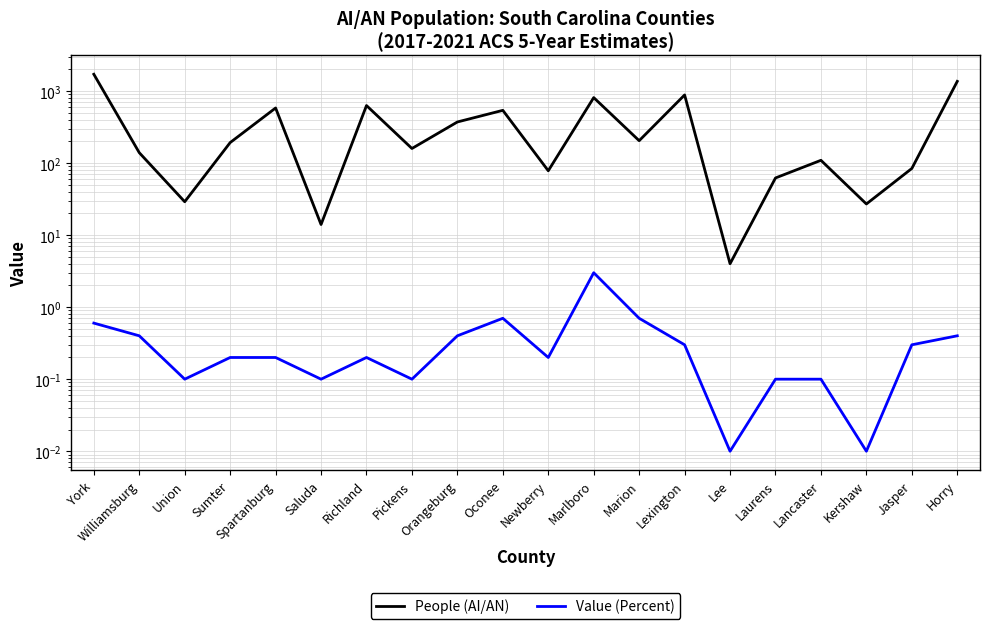

What is the total value across all series at Lexington?

880.3